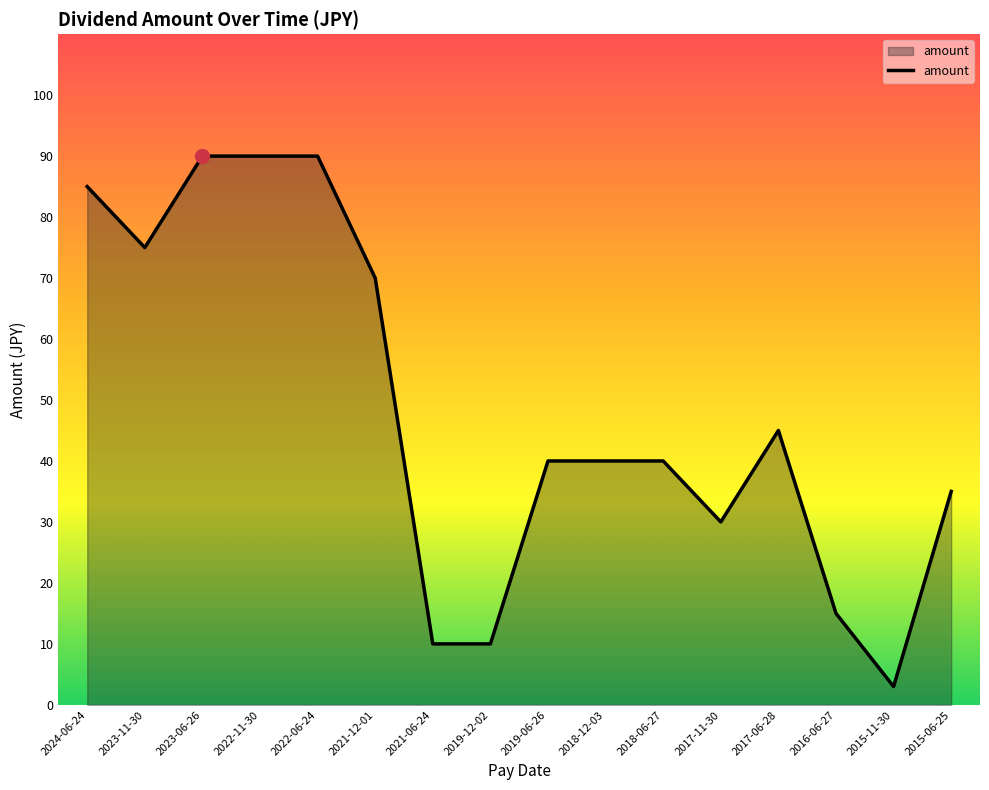

What is the difference between the values at 2024-06-24 and 2017-11-30?

55